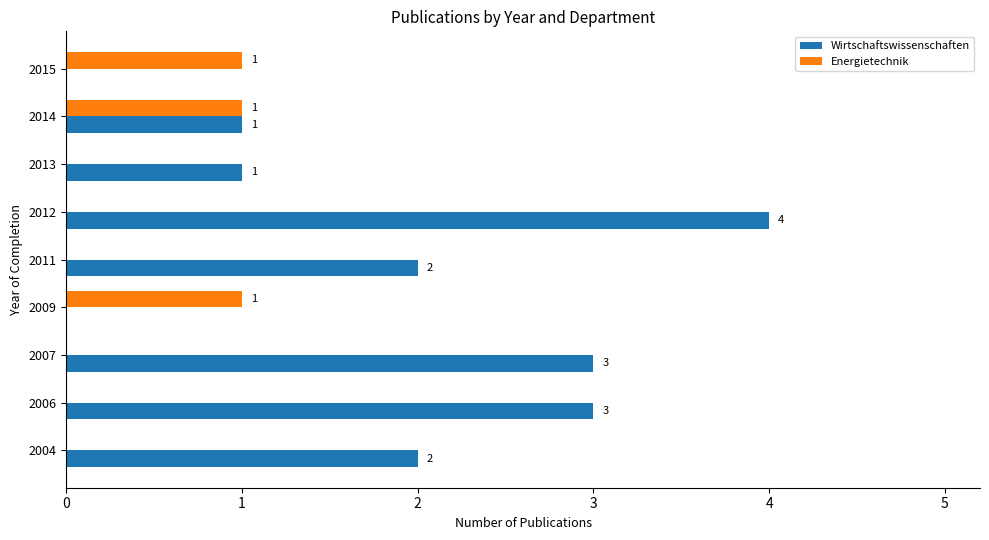

Is the value of Energietechnik at 2014 greater than the value of Wirtschaftswissenschaften at 2004?

No